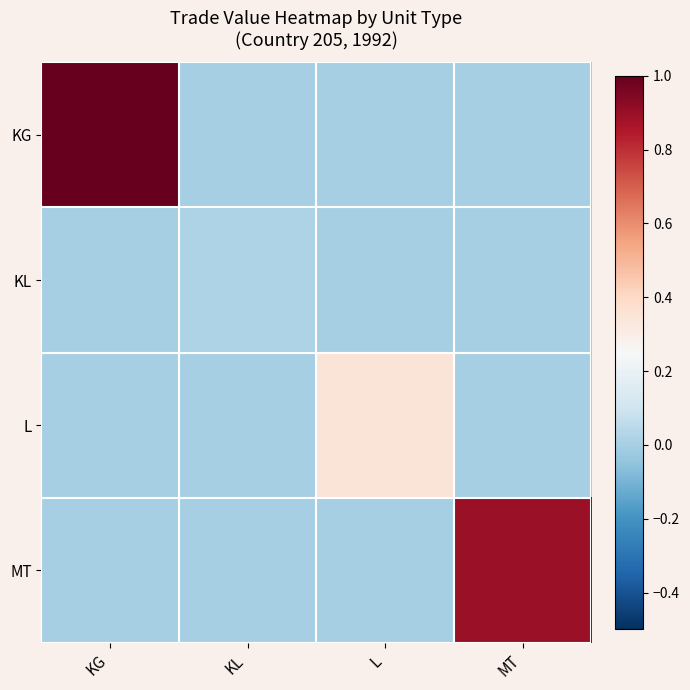

What is the difference between the highest and lowest values at KG?

1.0